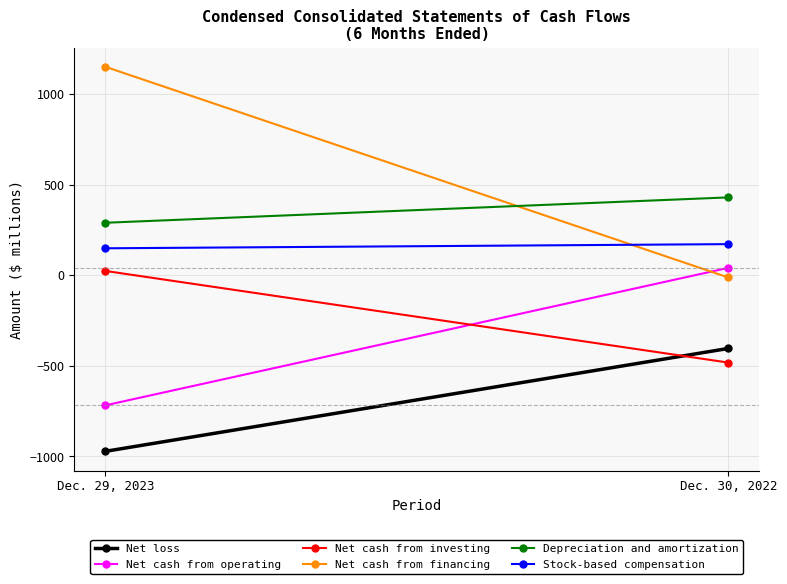

What is the difference between the maximum and minimum values in the Stock-based compensation series?

23